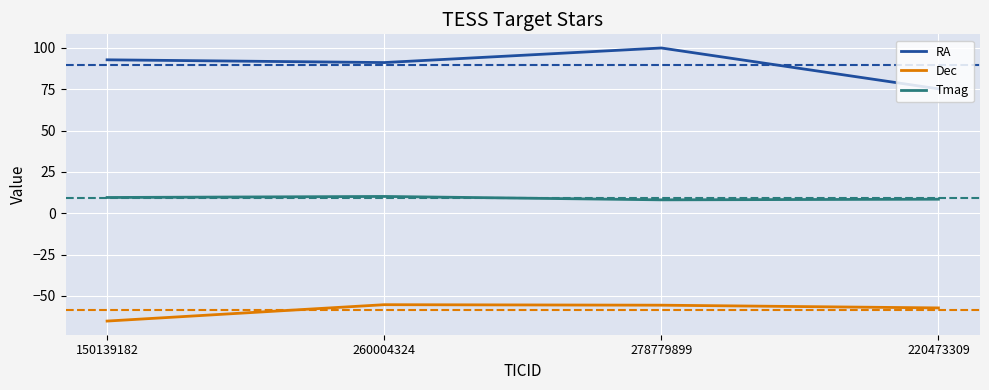

What is the difference between the highest and lowest values at 220473309?

132.5